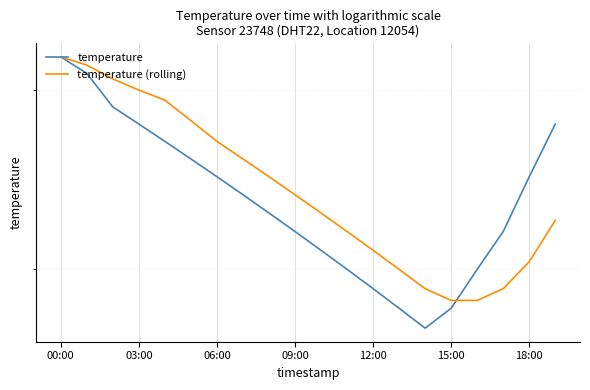

How many data points in temperature are less than 7?

4